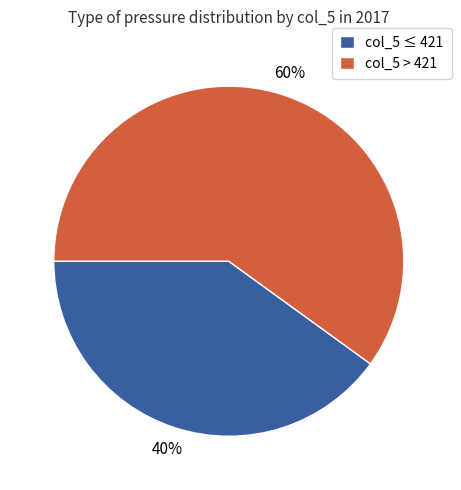

True or false: col_5 > 421 accounts for 60% of the total.

True